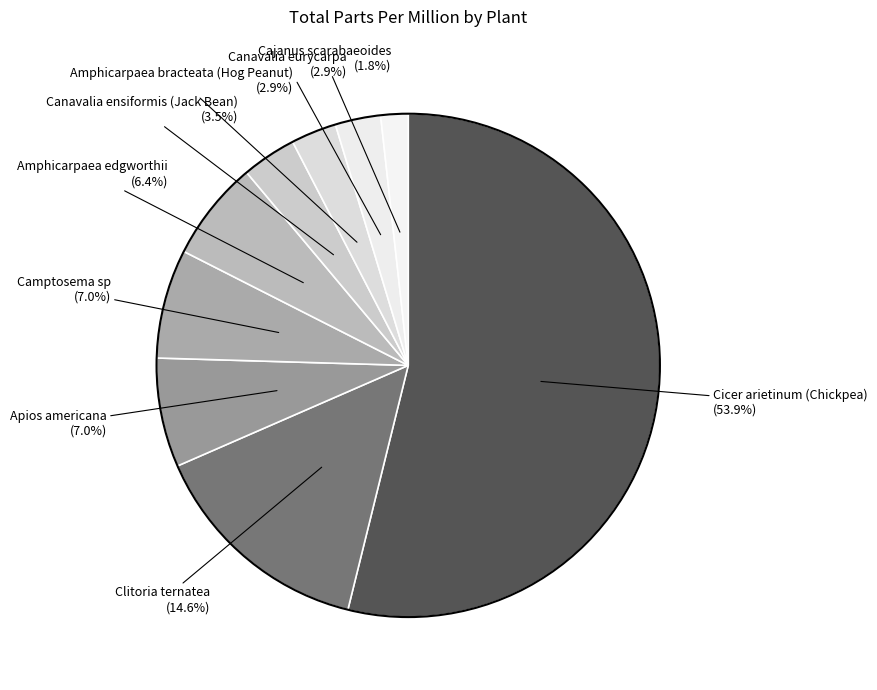

Is there a majority slice in this chart?

Yes